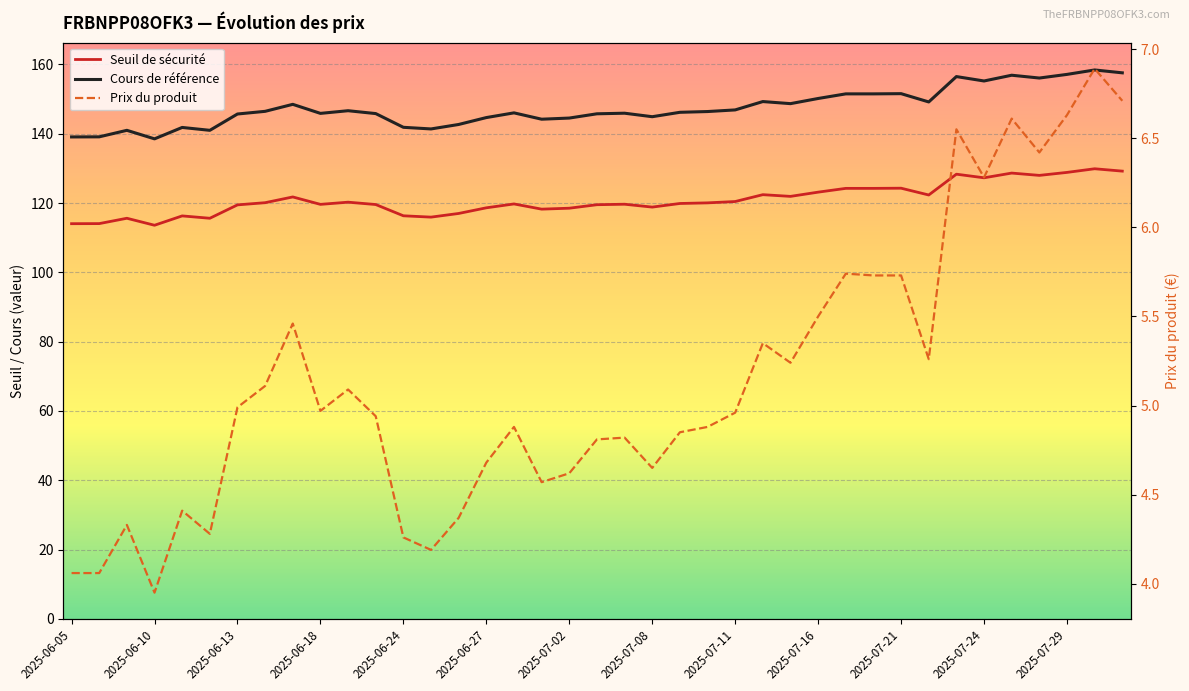

What are all the series names shown in the legend?

Seuil de sécurité, Cours de référence, Prix du produit